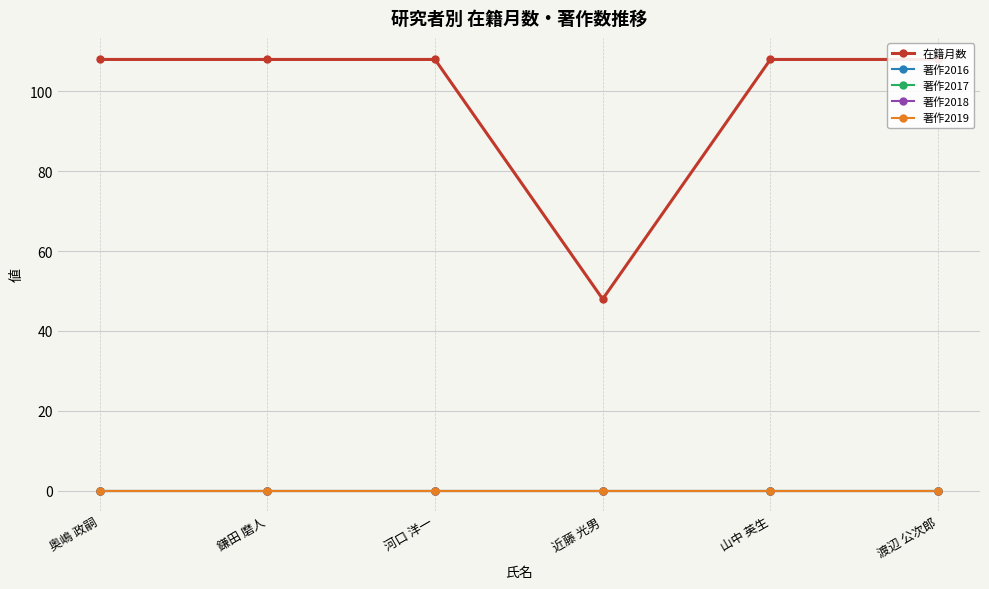

Reading left to right, list all the values displayed in this chart.

在籍月数: 108	108	108	48	108	108
著作2016: 0	0	0	0	0	0
著作2017: 0	0	0	0	0	0
著作2018: 0	0	0	0	0	0
著作2019: 0	0	0	0	0	0